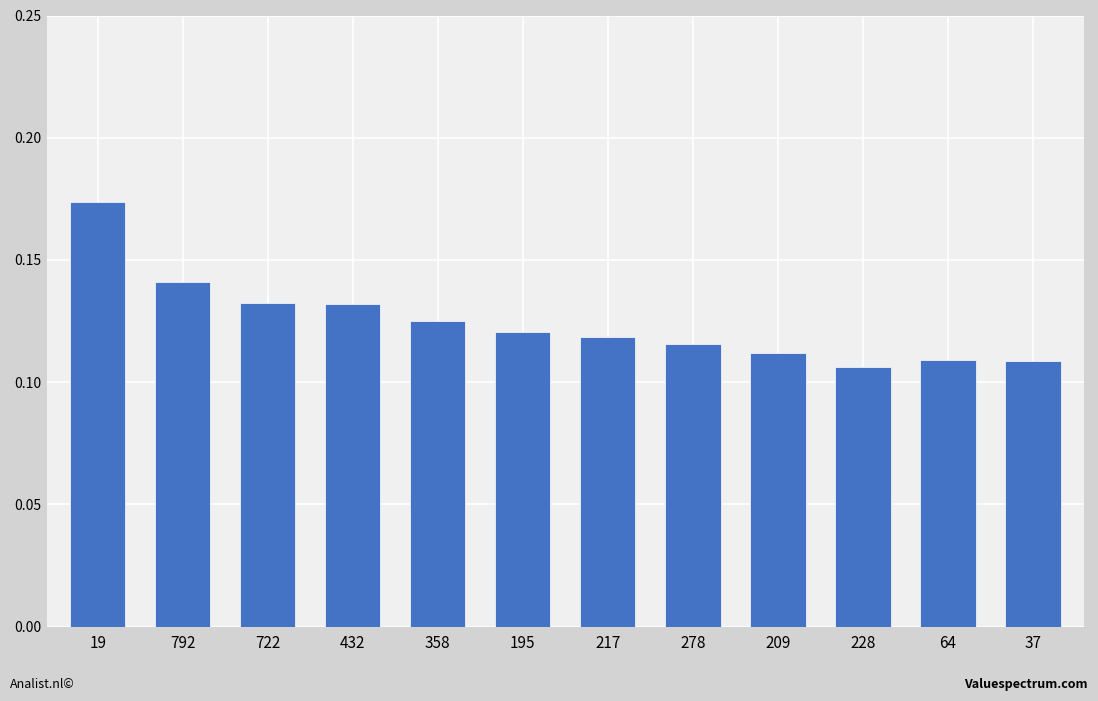

Is it true that the value at 19 is 0.1?

False